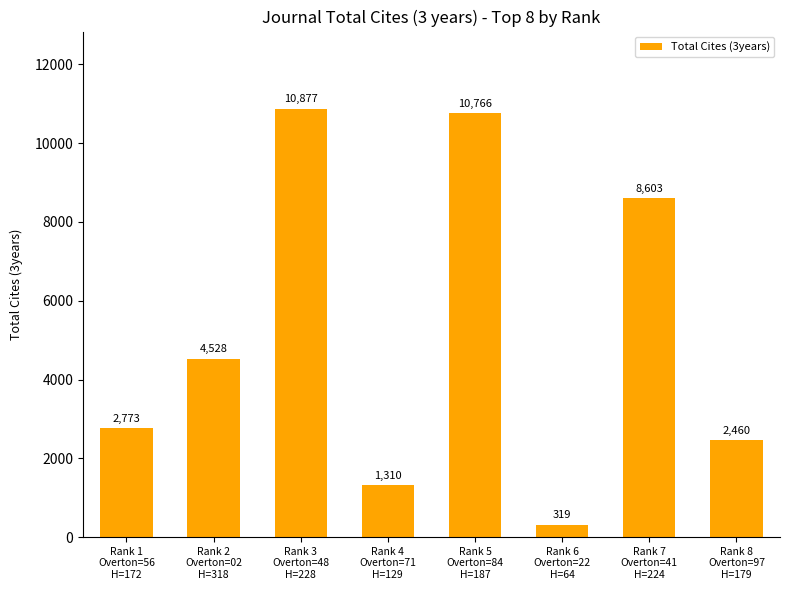

Rank the categories by value from lowest to highest.

Rank 6
Overton=22
H=64, Rank 4
Overton=71
H=129, Rank 8
Overton=97
H=179, Rank 1
Overton=56
H=172, Rank 2
Overton=02
H=318, Rank 7
Overton=41
H=224, Rank 5
Overton=84
H=187, Rank 3
Overton=48
H=228